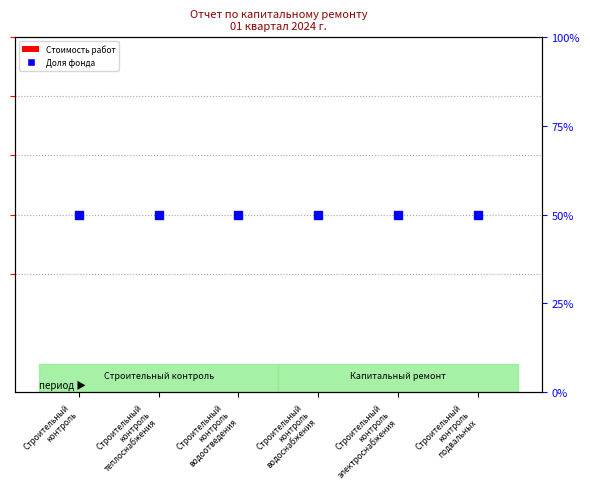

Is the value of Доля фонда at Строительный
контроль
водоснабжения greater than the value of Стоимость работ at Строительный
контроль
водоснабжения?

Yes